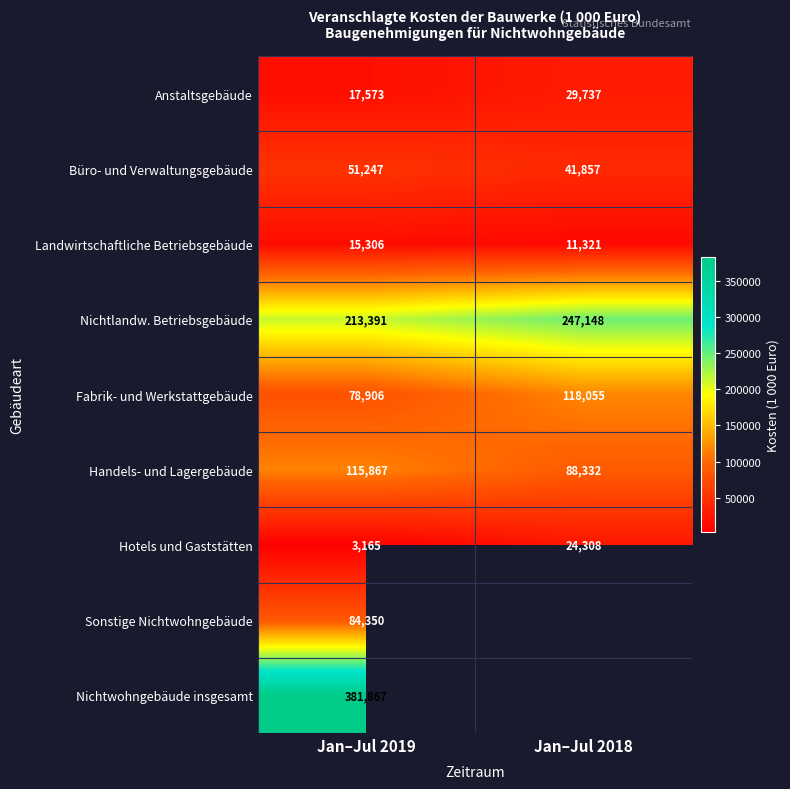

Where is Fabrik- und Werkstattgebäude nearest to the value 98480?

Jan–Jul 2019